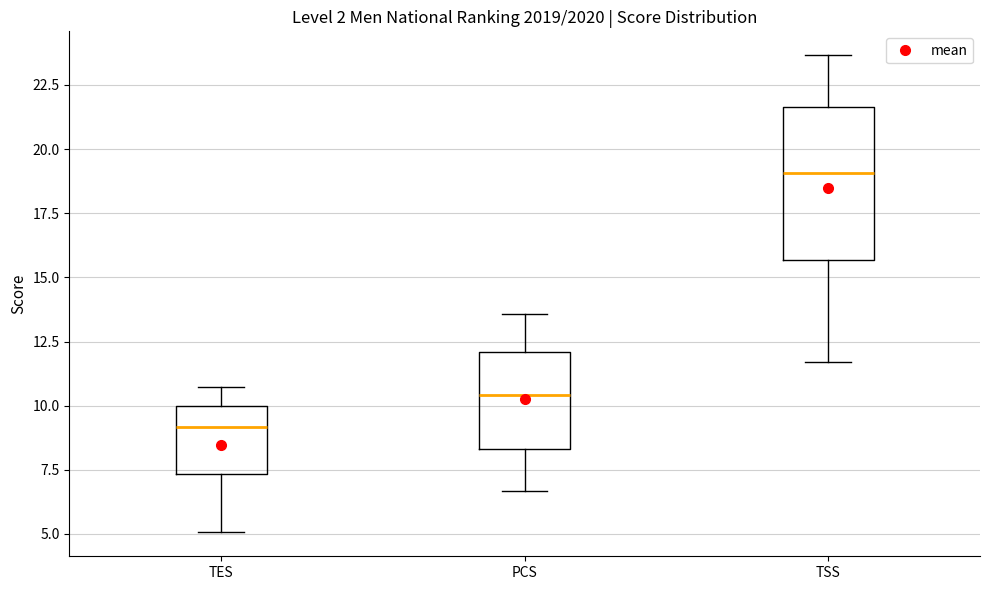

Which box has the lowest median line?

TES